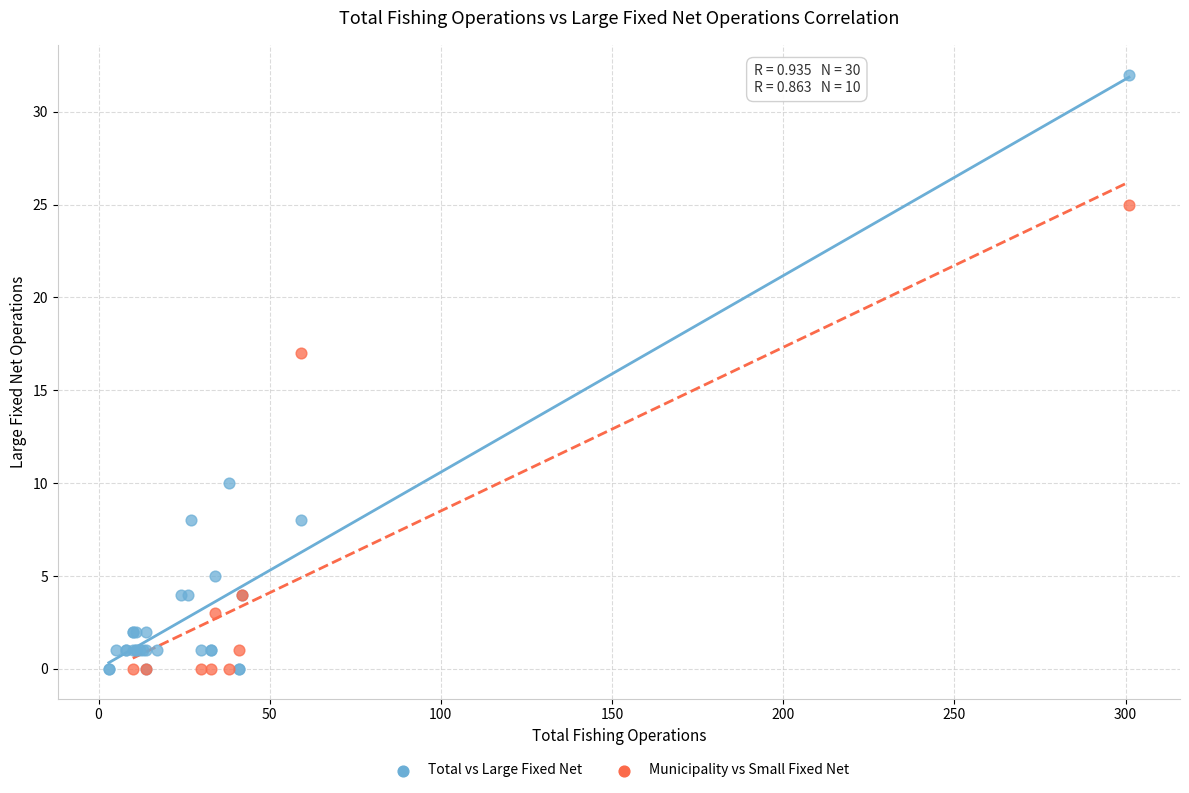

Which series has the widest spread of Y values?

Total vs Large Fixed Net